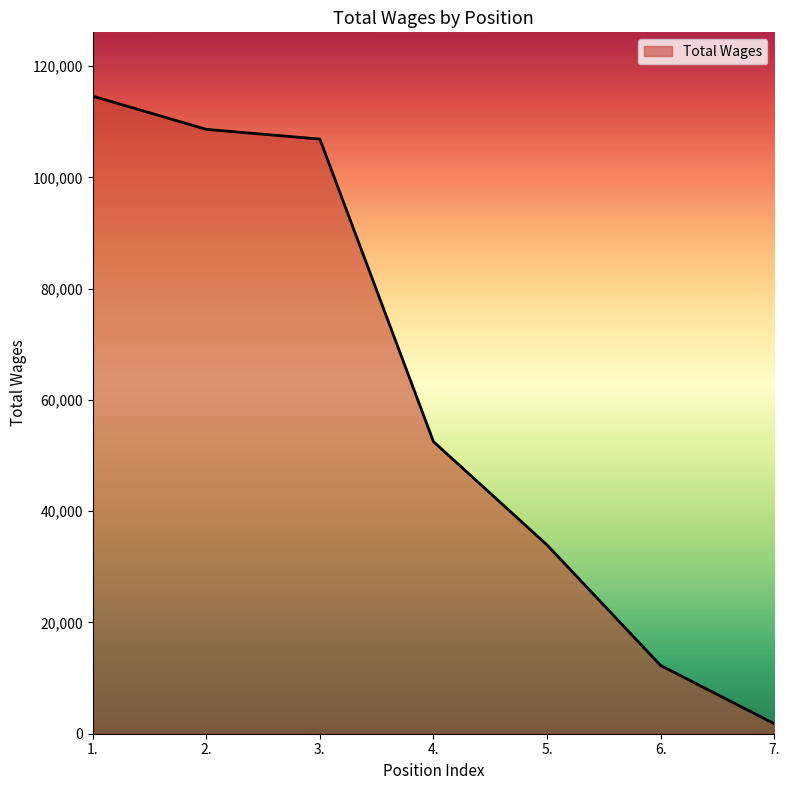

Approximately how many times larger is the value at 5. compared to 1.?

0.3